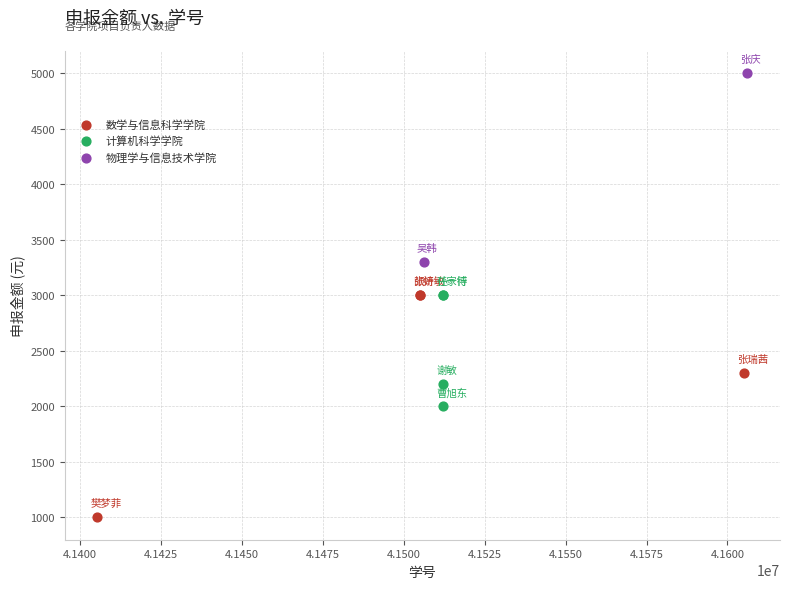

What are all the series names shown in the legend?

数学与信息科学学院, 计算机科学学院, 物理学与信息技术学院